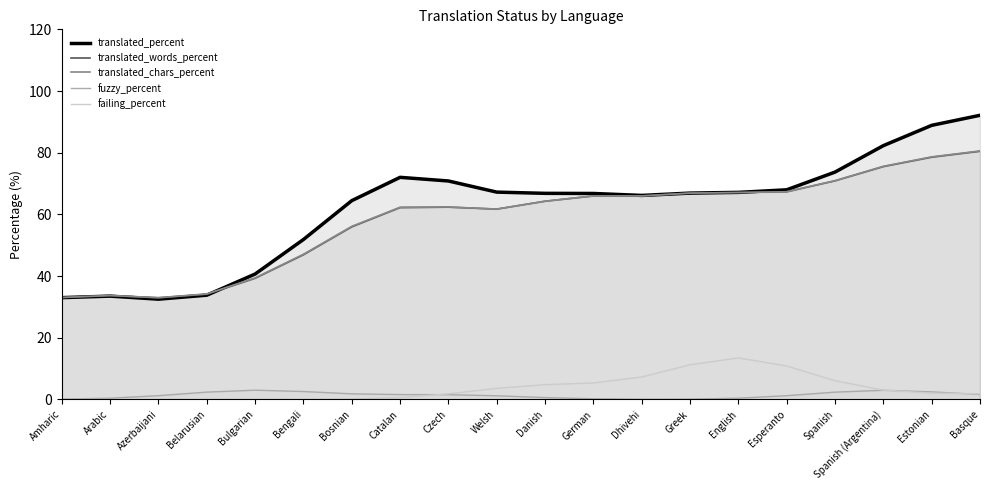

How many distinct data groups are displayed?

5